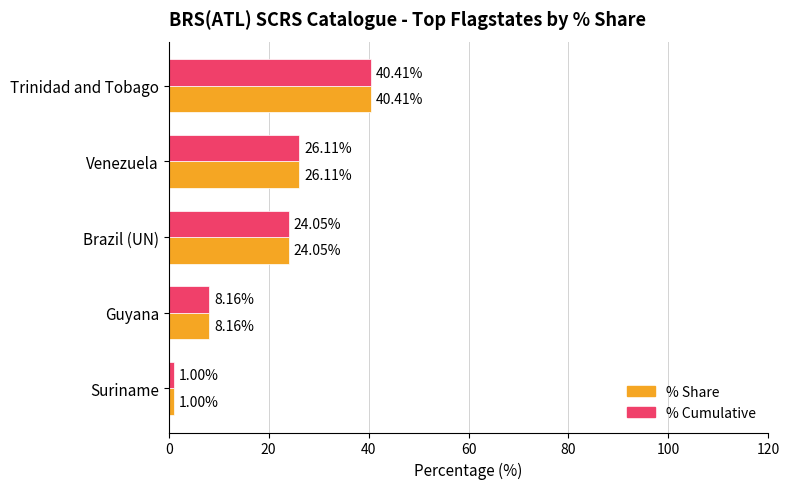

At which category is the sum across all series the highest?

Trinidad and Tobago